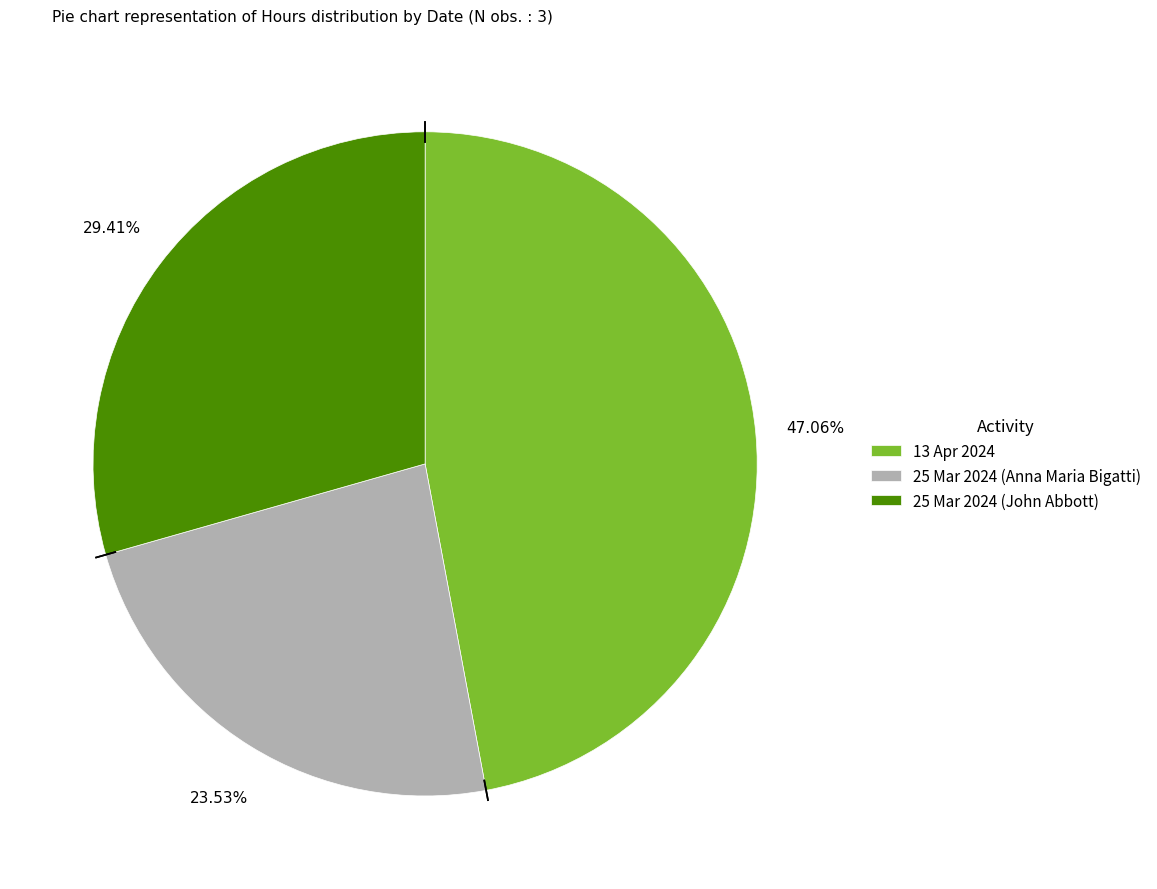

Between 13 Apr 2024 and 25 Mar 2024 (John Abbott), which is larger?

13 Apr 2024